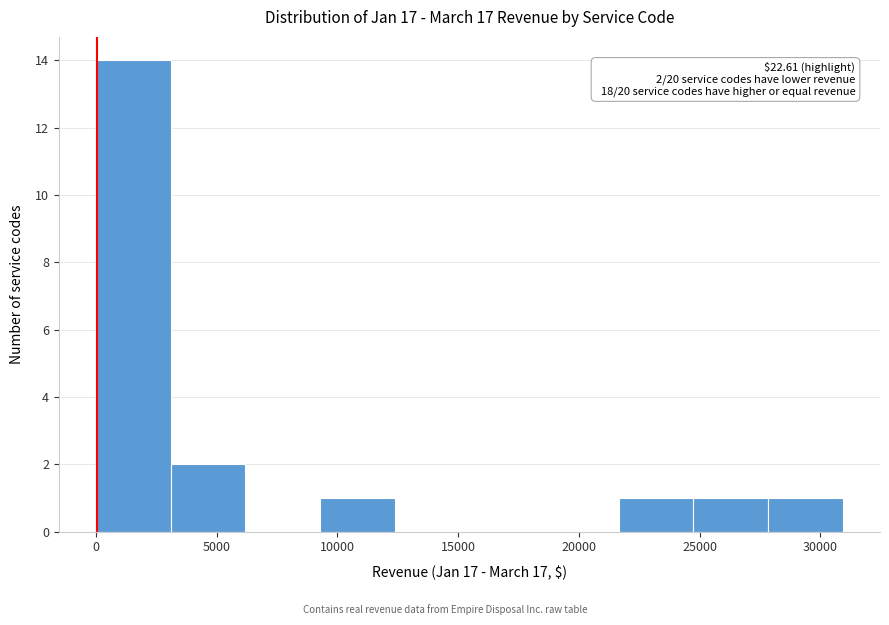

Over which range of the x-axis is the bar tallest?

0 to 3000